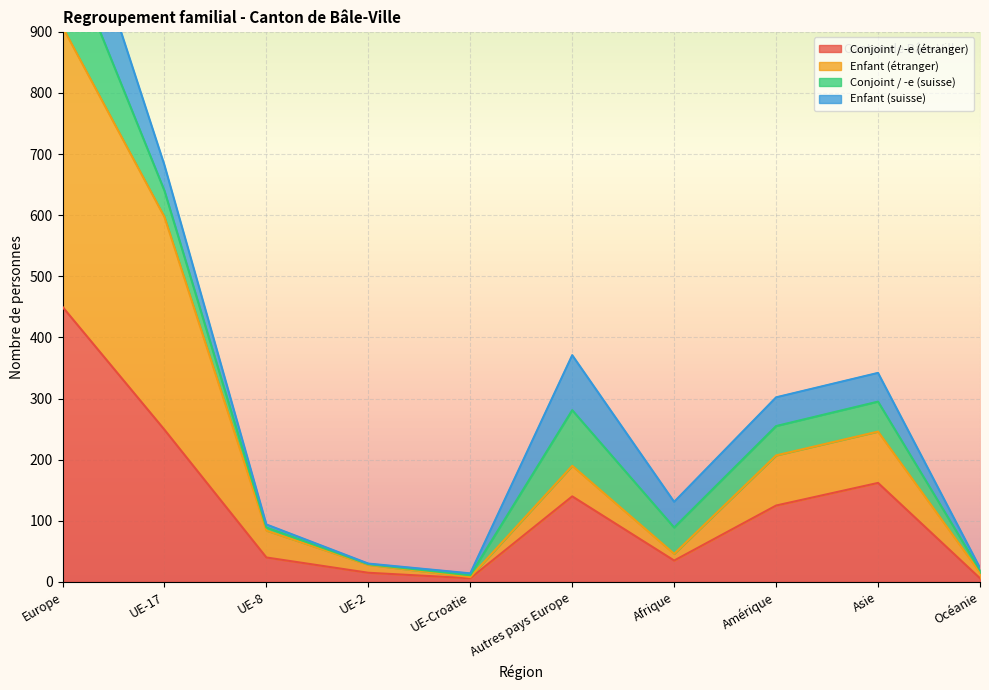

The Conjoint / -e (étranger) series shows 35 at Afrique. True or false?

True